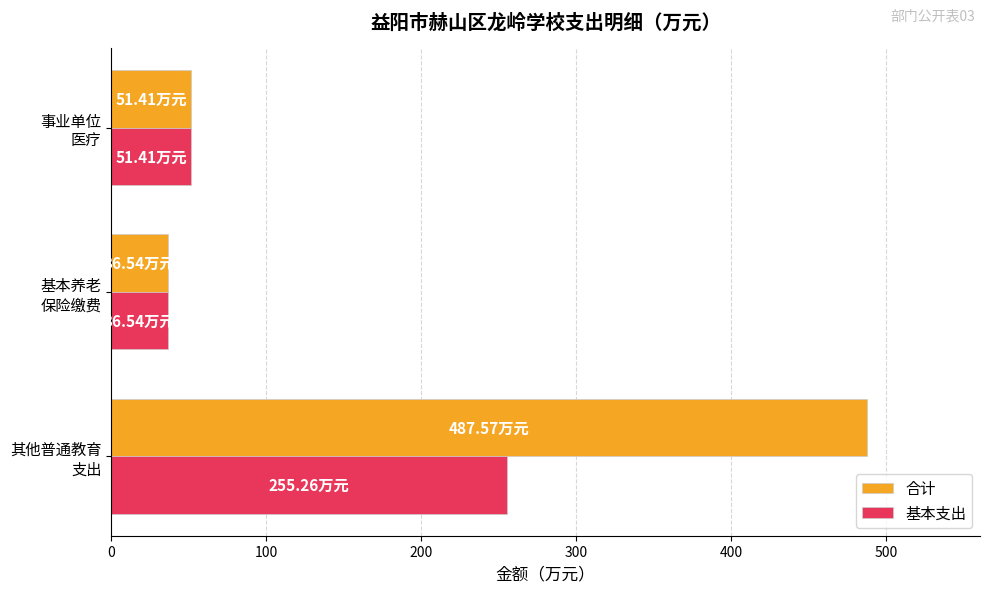

What is the difference between the maximum and minimum values in the 基本支出 series?

218.7